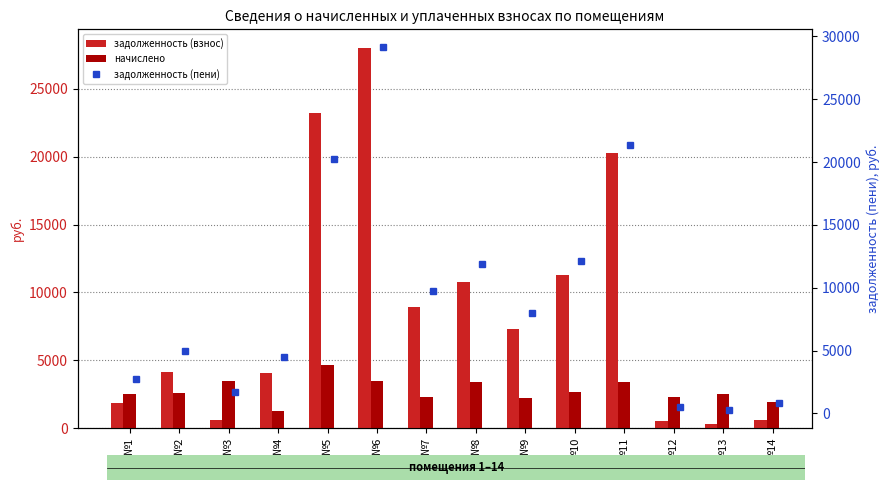

Reading left to right, list all the values displayed in this chart.

задолженность (взнос): №1=1857.3	№2=4124.5	№3=586.3	№4=4042.9	№5=23184.6	№6=27976.4	№7=8947.0	№8=10790.1	№9=7274.3	№10=11264.7	№11=20261.4	№12=504.0	№13=281.6	№14=627.0
начислено: №1=2541.6	№2=2628.0	№3=3456.0	№4=1252.8	№5=4644.0	№6=3448.8	№7=2275.2	№8=3405.6	№9=2217.6	№10=2700.0	№11=3384.0	№12=2268.0	№13=2534.4	№14=1965.6
задолженность (пени): №1=2704.5	№2=5000.5	№3=1738.3	№4=4460.5	№5=20272.8	№6=29126.0	№7=9705.4	№8=11925.4	№9=8013.5	№10=12164.7	№11=21389.4	№12=504.0	№13=263.2	№14=853.6